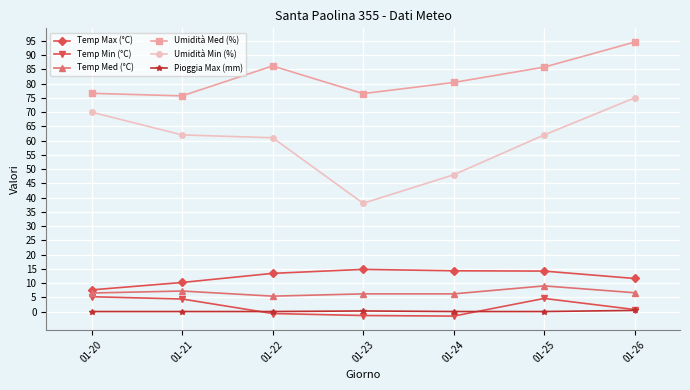

What is the difference between the Temp Min (°C) values at 01-23 and 01-21?

5.8